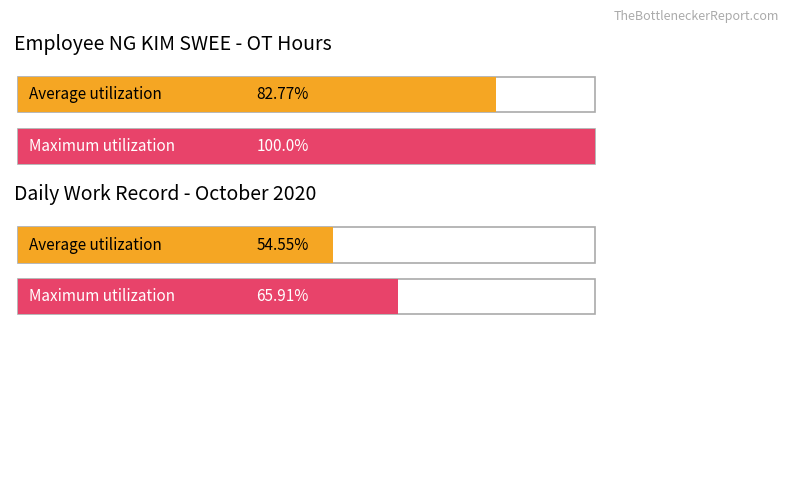

What are all the series names shown in the legend?

Average utilization, Maximum utilization